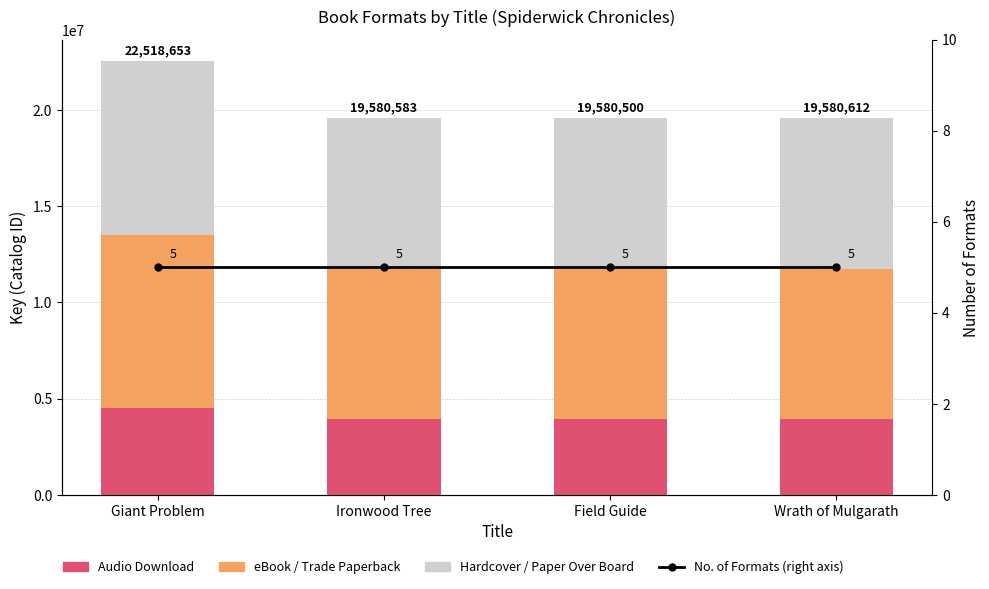

What is the spread (max minus min) of values at Ironwood Tree?

7832228.2